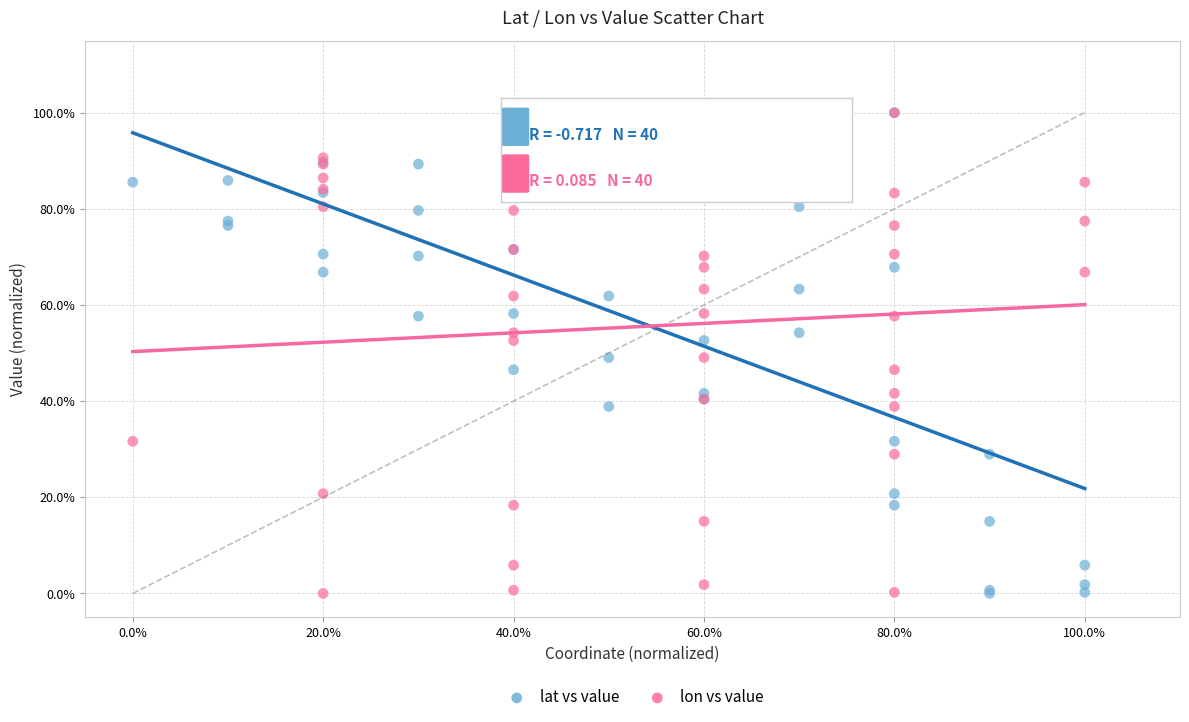

What are all the series names shown in the legend?

lat vs value, lon vs value